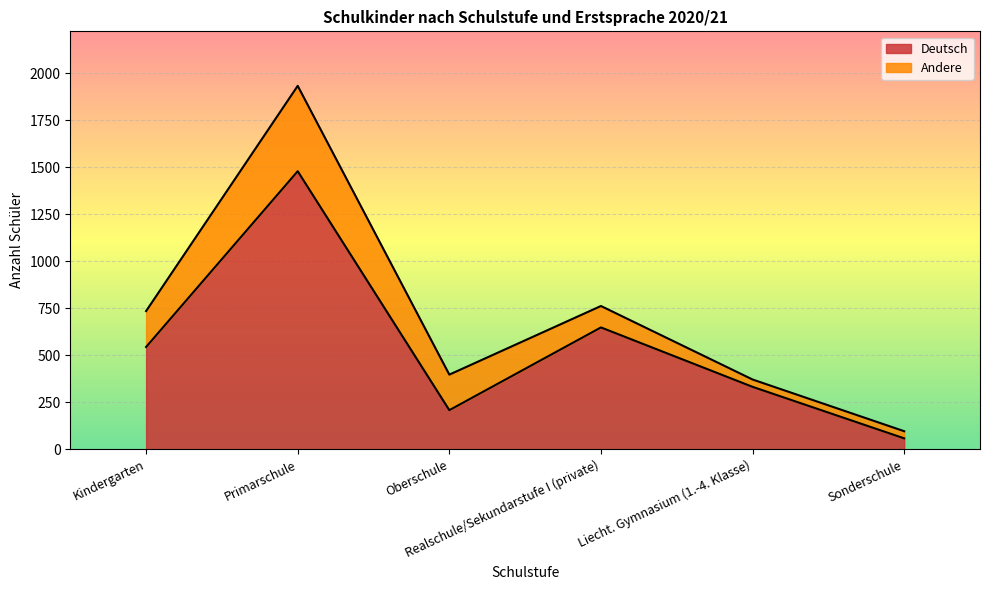

Where is the data nearest to the value 768?

Realschule/Sekundarstufe I (private)